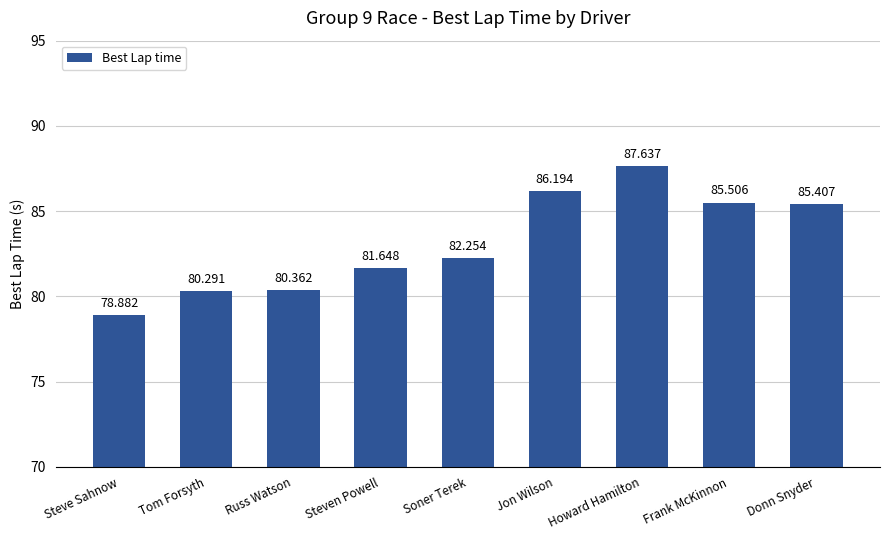

Rank the categories by value from lowest to highest.

Steve Sahnow, Tom Forsyth, Russ Watson, Steven Powell, Soner Terek, Donn Snyder, Frank McKinnon, Jon Wilson, Howard Hamilton